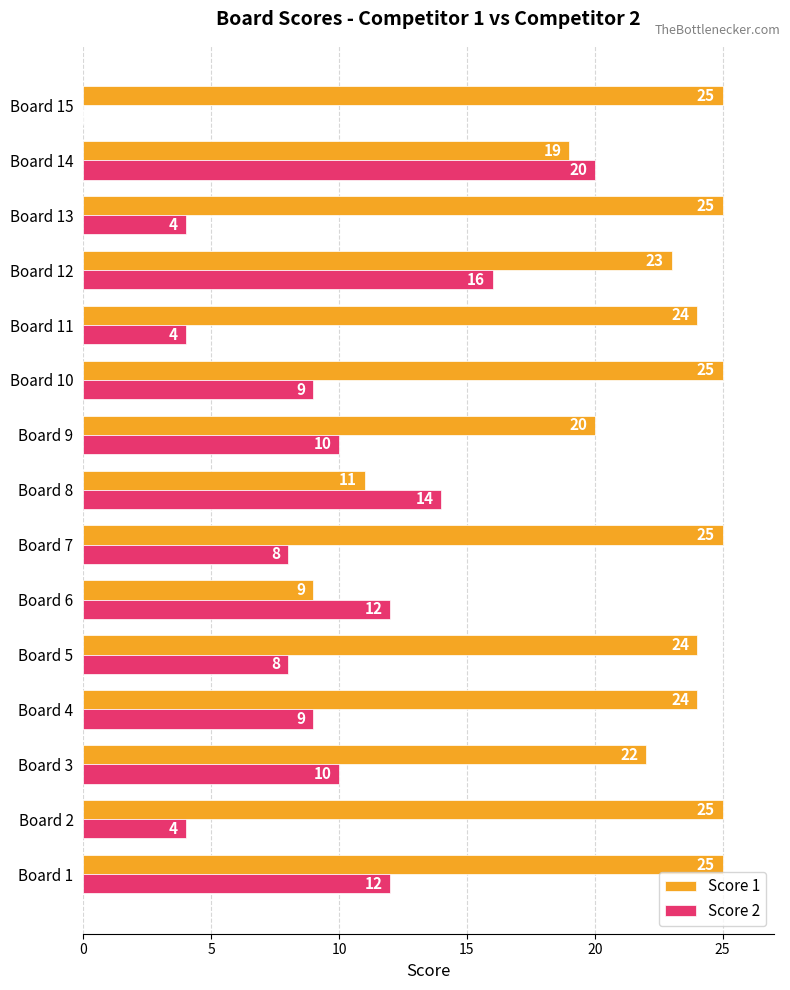

What is the sum of all Score 2 values?

140